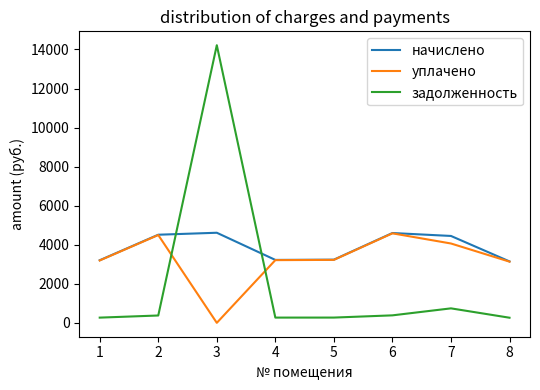

How many intersections are there between задолженность and уплачено?

2